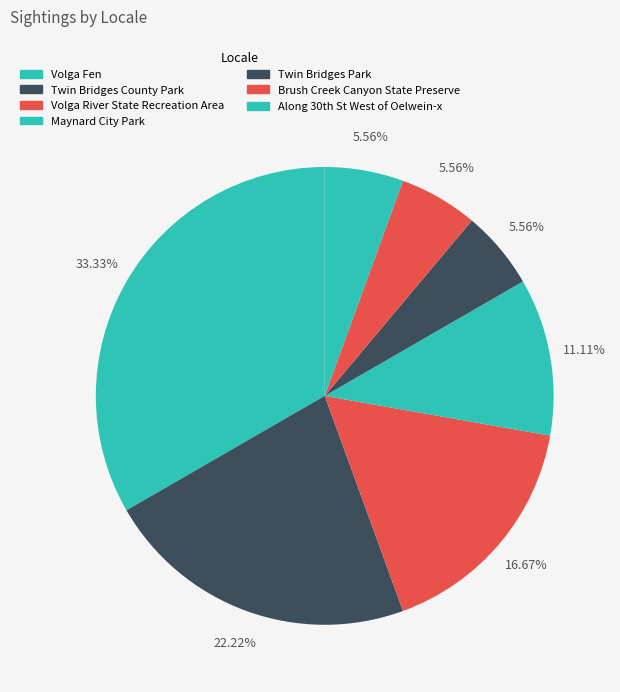

What portion of the pie excludes Twin Bridges Park?

94.4%